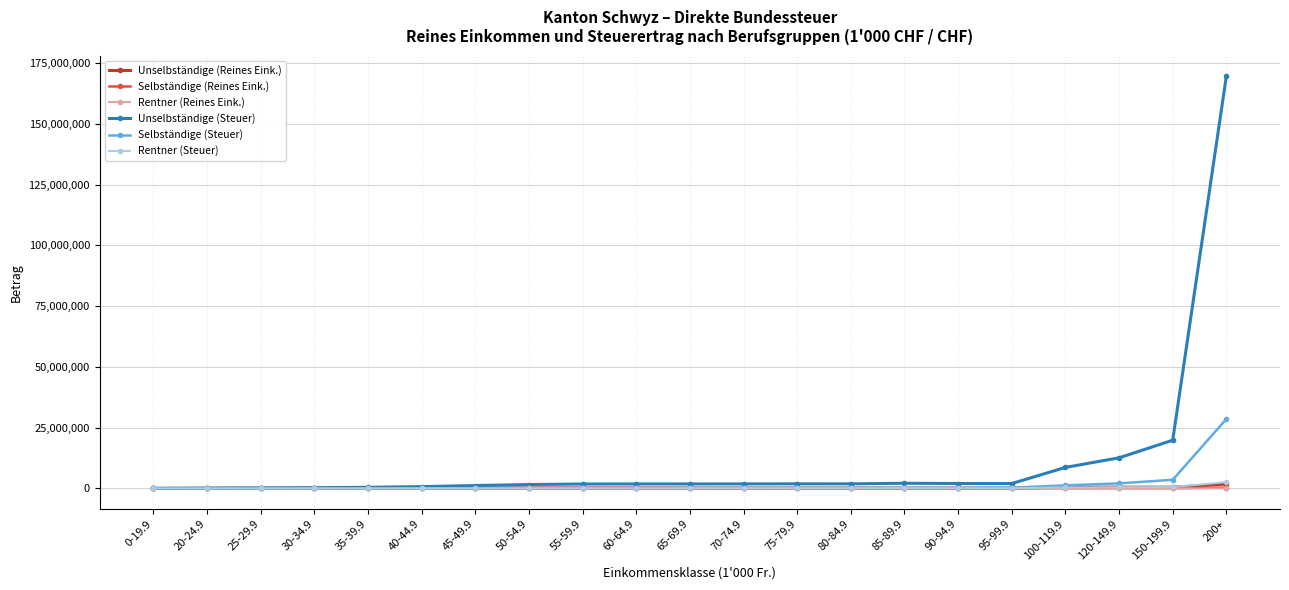

At which category is the sum across all series the highest?

200+